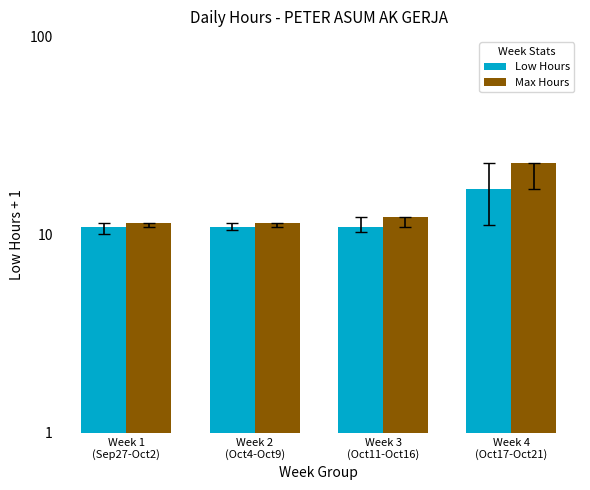

What is the sum of the Low Hours values at Week 4
(Oct17-Oct21) and Week 3
(Oct11-Oct16)?

28.1